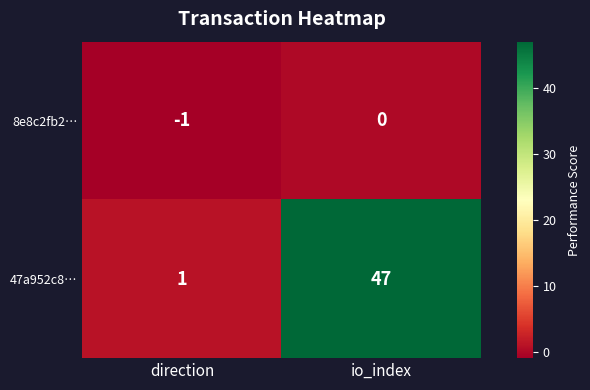

The 8e8c2fb2… series shows -2 at direction. True or false?

False